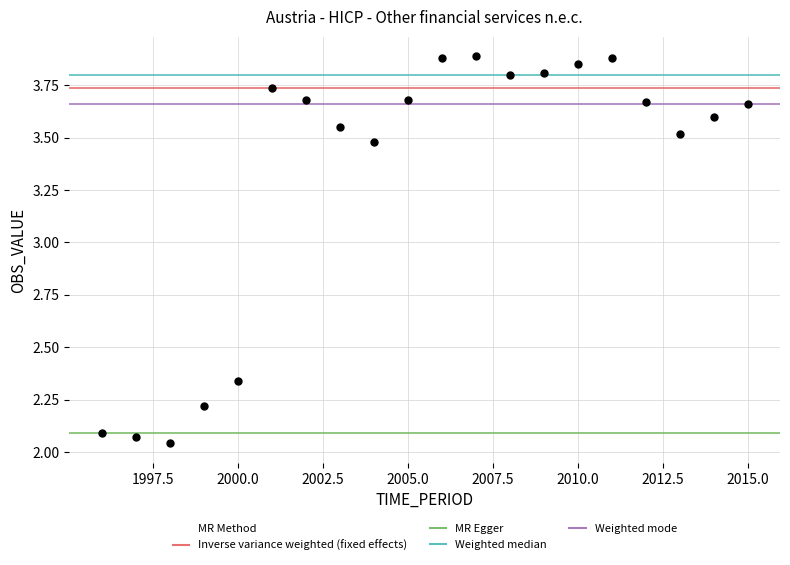

What is the range of X values (max minus min)?

19.0